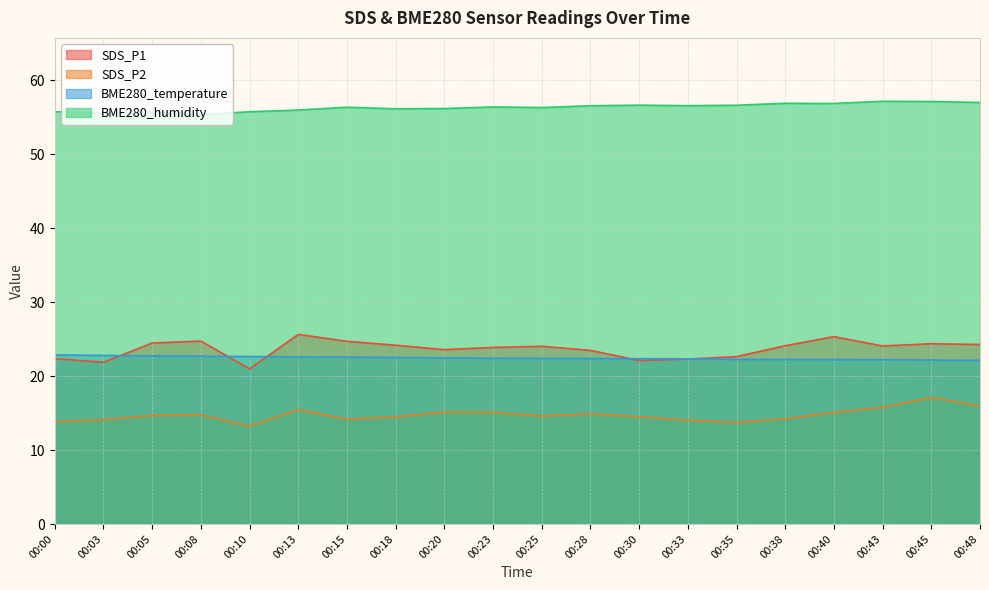

Reading left to right, transcribe all the data shown in this chart.

SDS_P1: 00:00=22.4	00:03=21.9	00:05=24.5	00:08=24.7	00:10=21.0	00:13=25.6	00:15=24.7	00:18=24.2	00:20=23.6	00:23=23.9	00:25=24.0	00:28=23.5	00:30=22.1	00:33=22.3	00:35=22.6	00:38=24.1	00:40=25.3	00:43=24.1	00:45=24.4	00:48=24.3
SDS_P2: 00:00=13.8	00:03=14.1	00:05=14.7	00:08=14.8	00:10=13.2	00:13=15.4	00:15=14.2	00:18=14.5	00:20=15.1	00:23=15.1	00:25=14.6	00:28=14.9	00:30=14.5	00:33=14.0	00:35=13.7	00:38=14.2	00:40=15.1	00:43=15.8	00:45=17.1	00:48=16.0
BME280_temperature: 00:00=22.9	00:03=22.8	00:05=22.7	00:08=22.7	00:10=22.6	00:13=22.6	00:15=22.6	00:18=22.5	00:20=22.5	00:23=22.4	00:25=22.4	00:28=22.4	00:30=22.4	00:33=22.3	00:35=22.2	00:38=22.2	00:40=22.2	00:43=22.2	00:45=22.2	00:48=22.1
BME280_humidity: 00:00=55.7	00:03=55.6	00:05=55.7	00:08=55.3	00:10=55.7	00:13=56.0	00:15=56.3	00:18=56.1	00:20=56.2	00:23=56.4	00:25=56.3	00:28=56.5	00:30=56.6	00:33=56.5	00:35=56.6	00:38=56.9	00:40=56.9	00:43=57.1	00:45=57.1	00:48=57.0